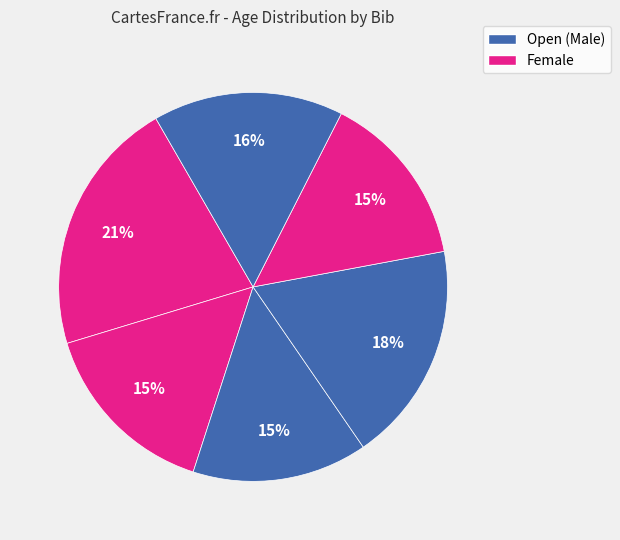

How many segments does this pie chart have?

6